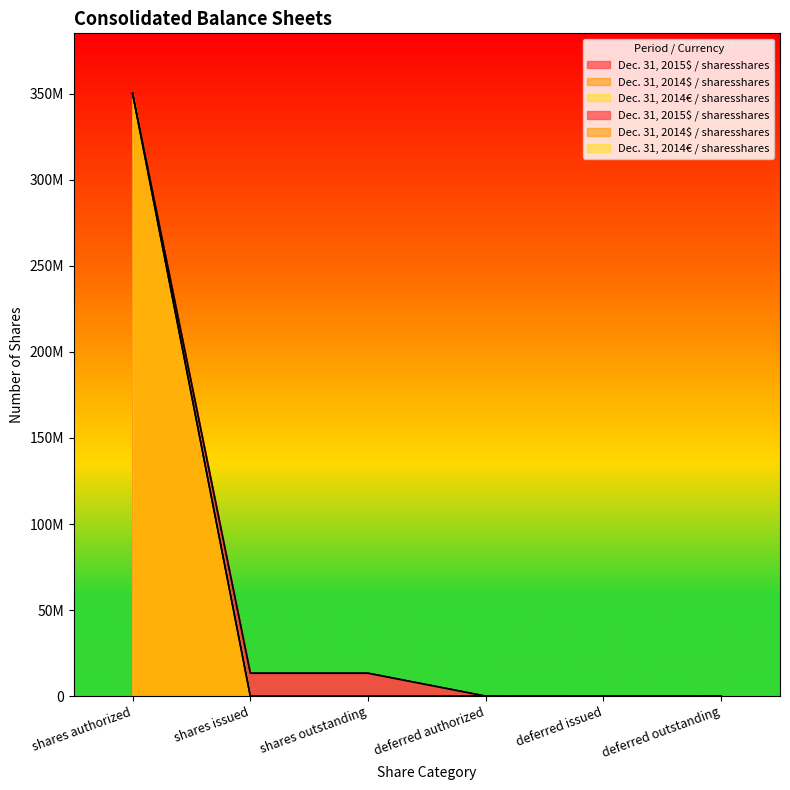

Is it true that Dec. 31, 2015$ / sharesshares equals 39994 at deferred issued?

True